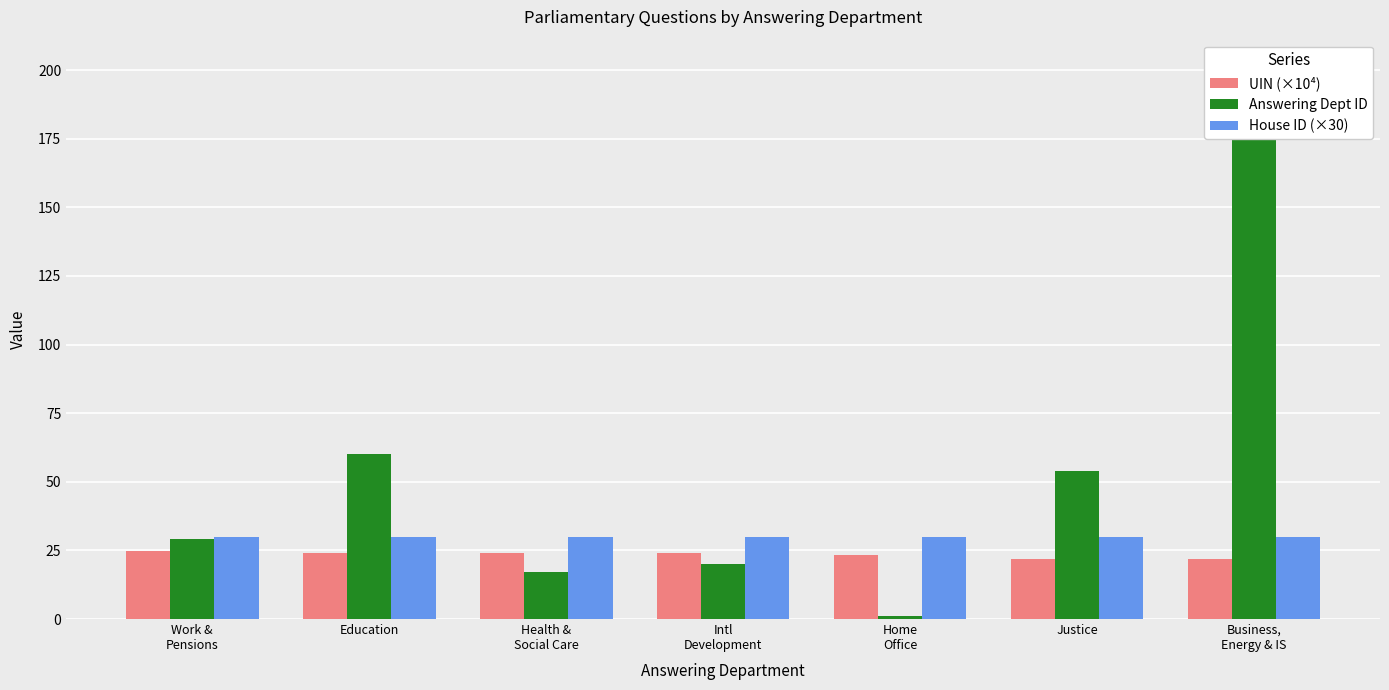

What is the label of the 2nd bar from the left?

Education